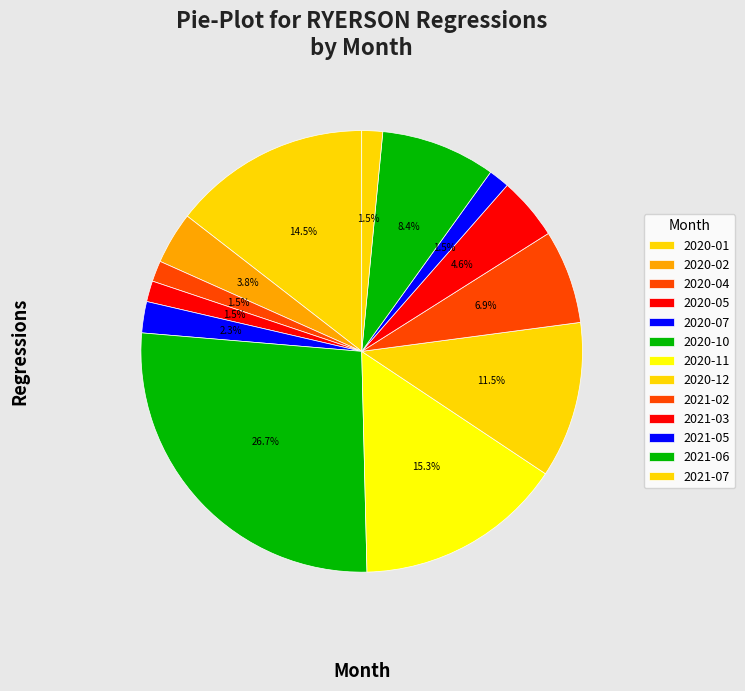

What percentage is NOT represented by 2021-05?

98.5%